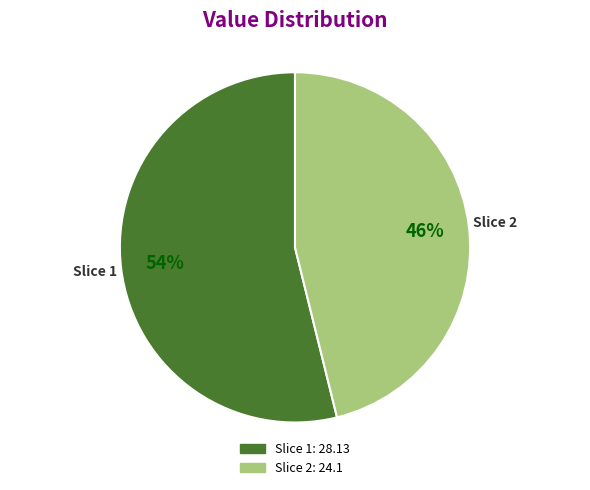

The Slice 1 slice represents 42% of the pie. True or false?

False